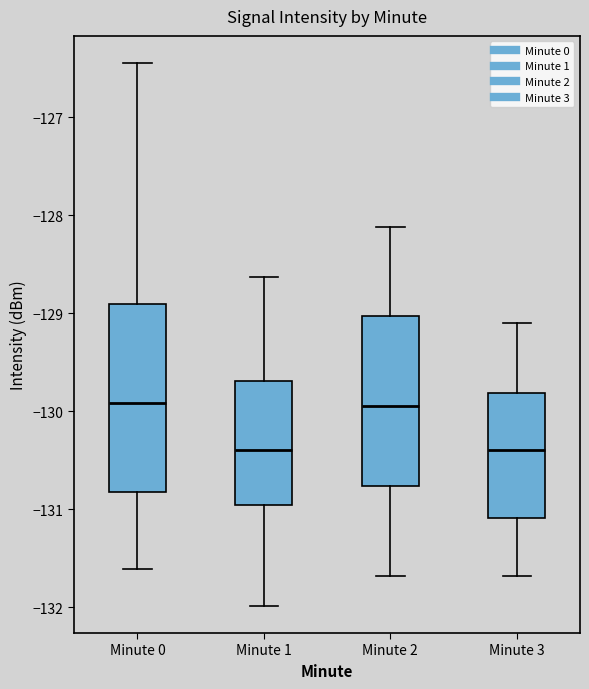

Comparing the boxes themselves (not the whiskers), which one is the tallest?

Minute 0